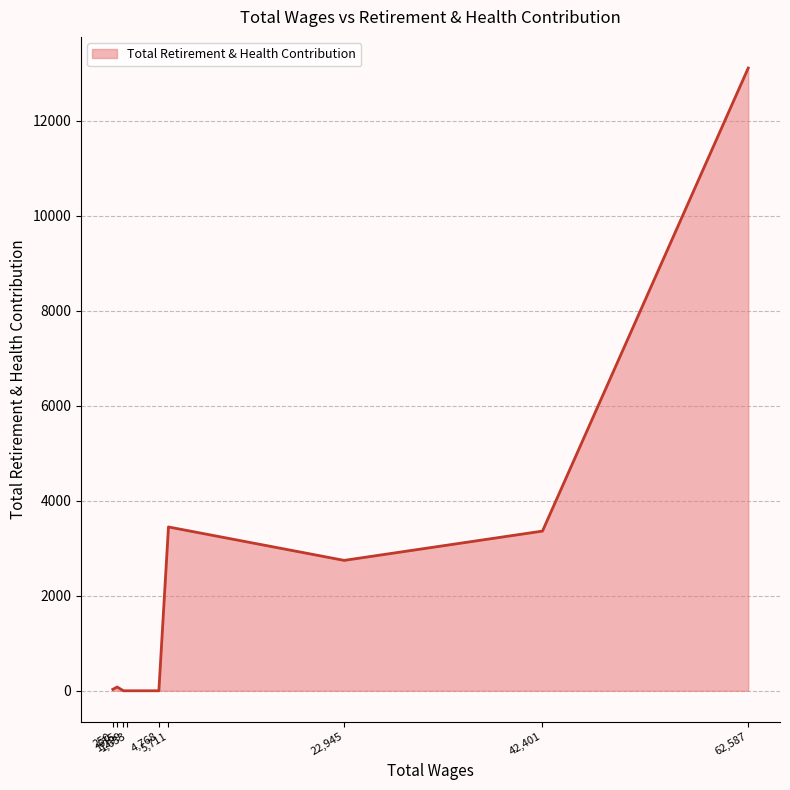

True or false: the data has more than 0 interior local peaks.

True